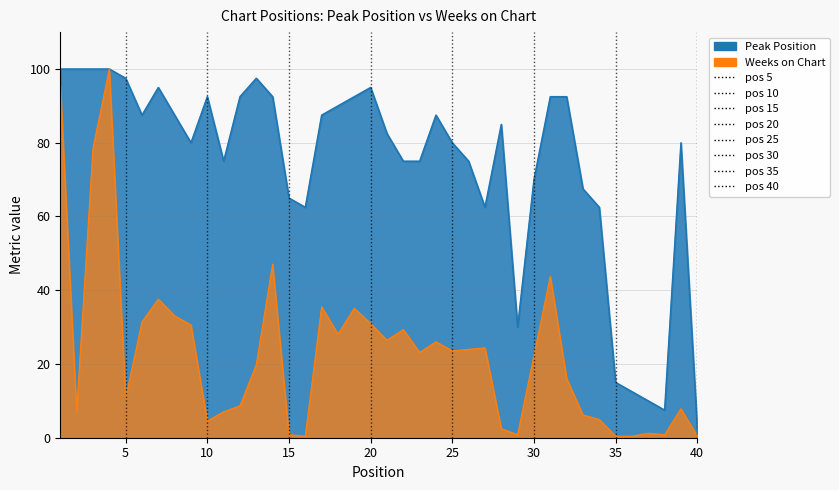

How many data points in Peak Position are less than 85?

20